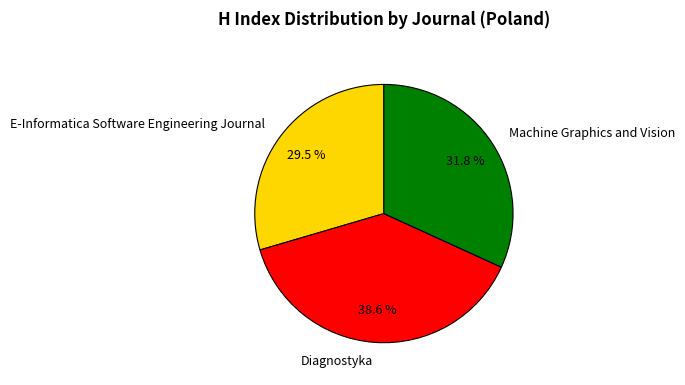

Rank the categories by value from lowest to highest.

E-Informatica Software Engineering Journal, Machine Graphics and Vision, Diagnostyka